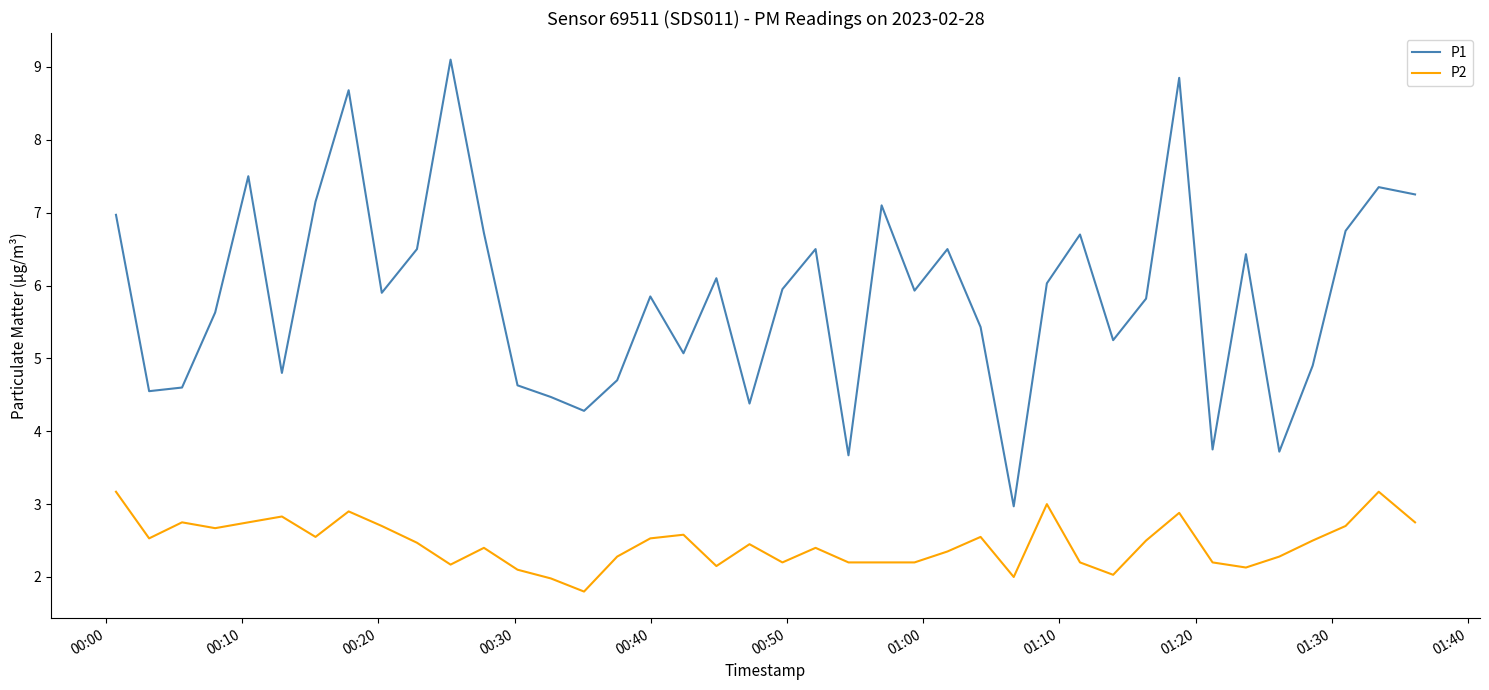

True or false: P2 and P1 cross at least once.

False